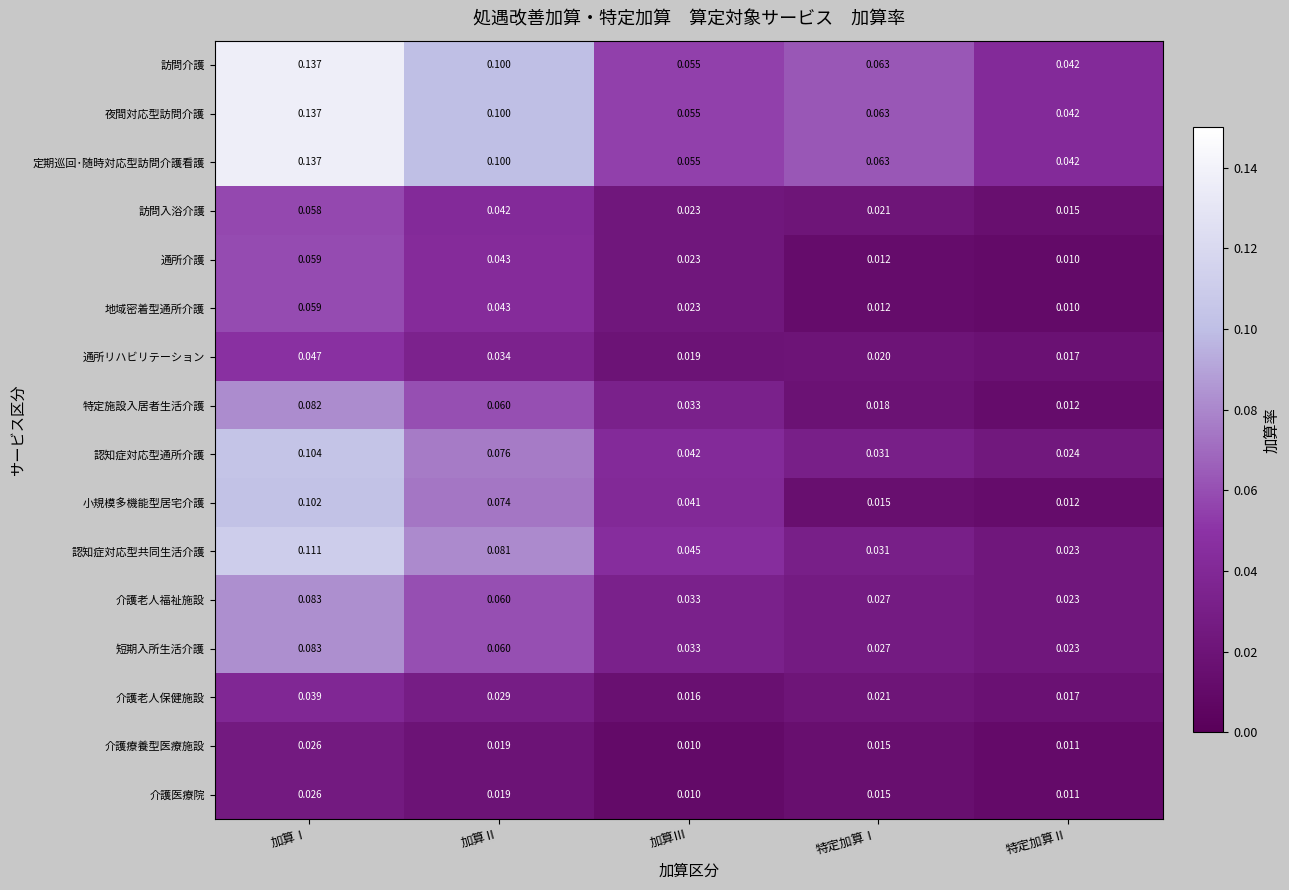

Which series changed the most between 加算Ⅲ and 特定加算Ⅱ?

小規模多機能型居宅介護